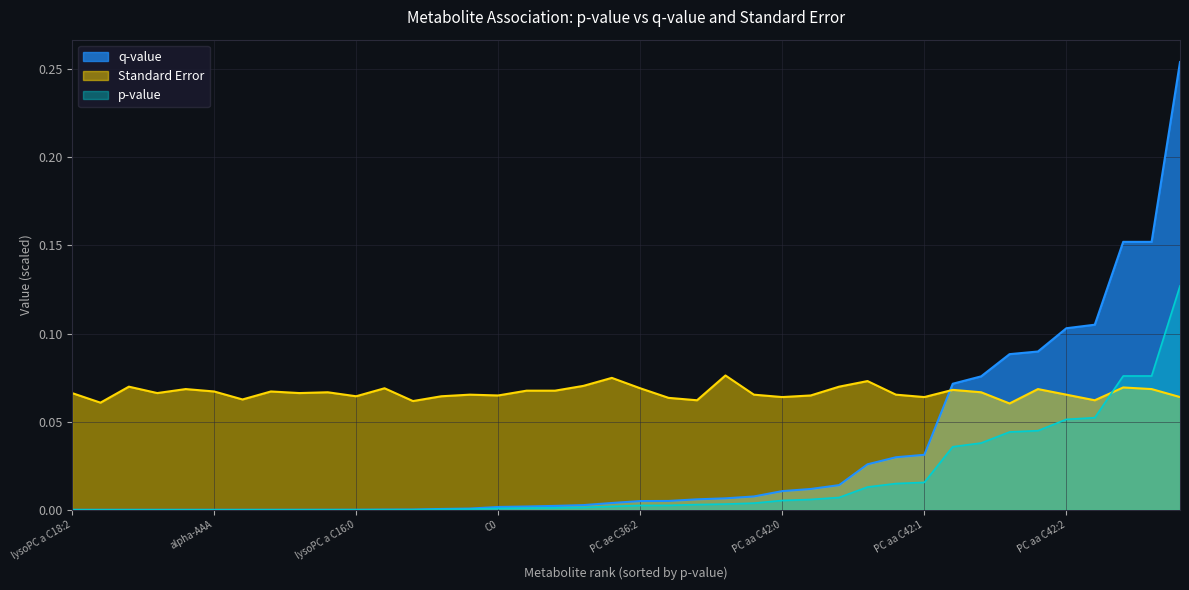

Between Glu and PC ae C38:0, which series saw the biggest shift?

q-value